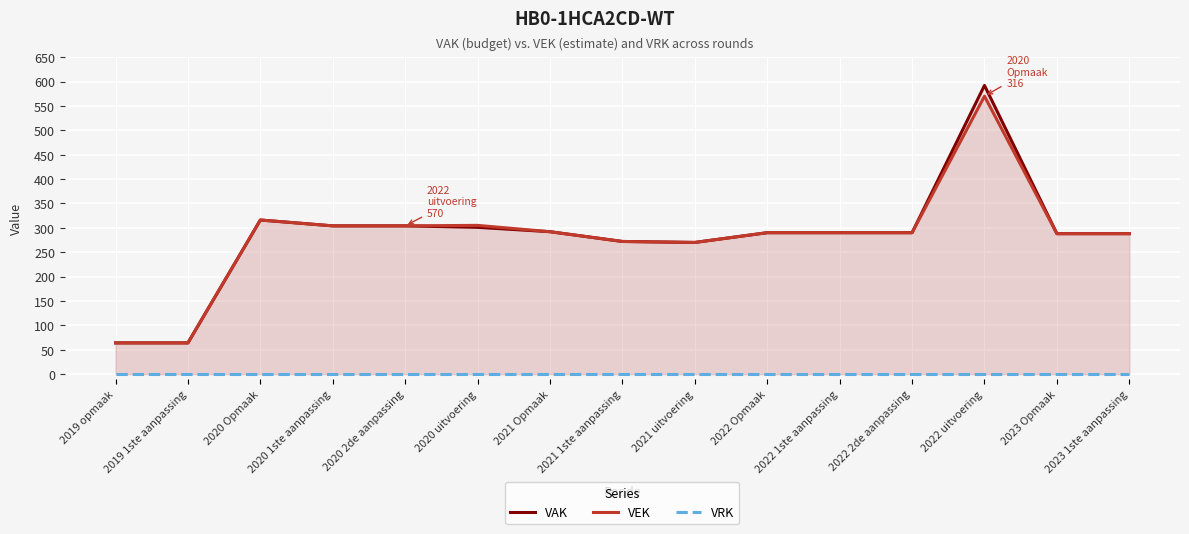

At which category is the sum across all series the highest?

2022 uitvoering